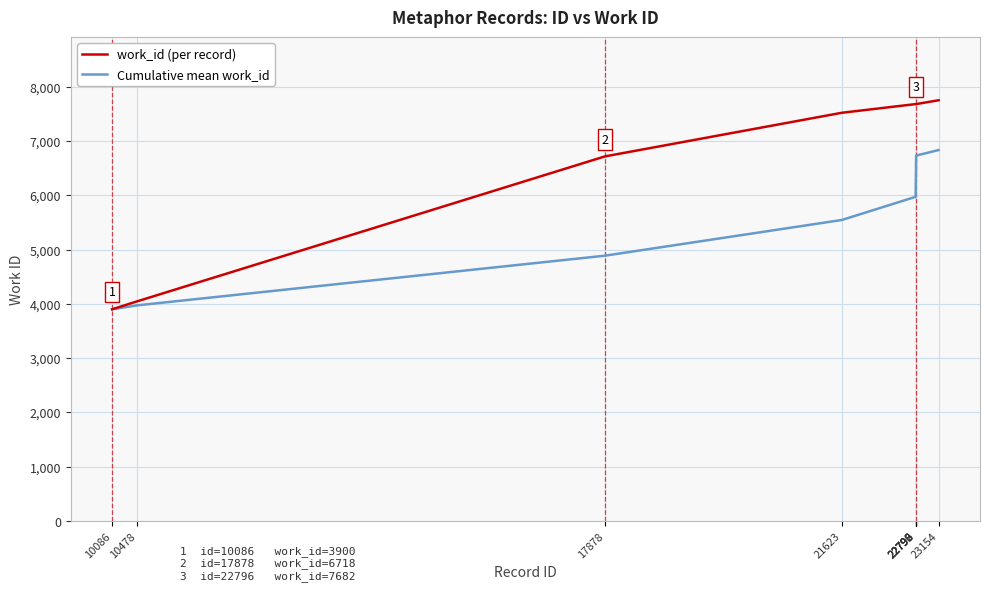

Does the chart have visible grid lines?

Yes